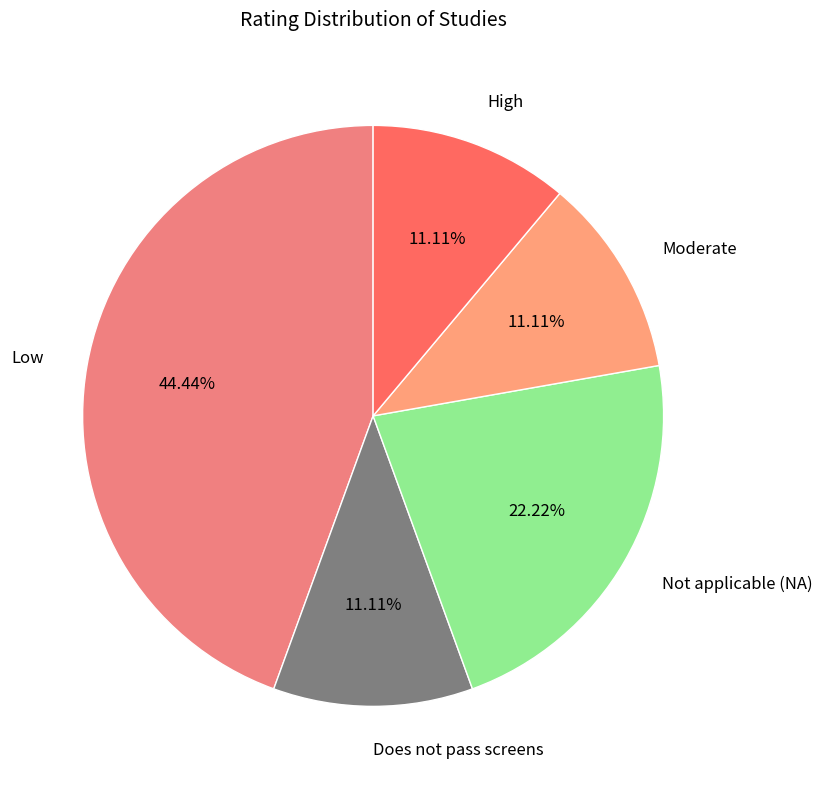

To the nearest percent, what is the difference between the largest and smallest slice percentages?

33%